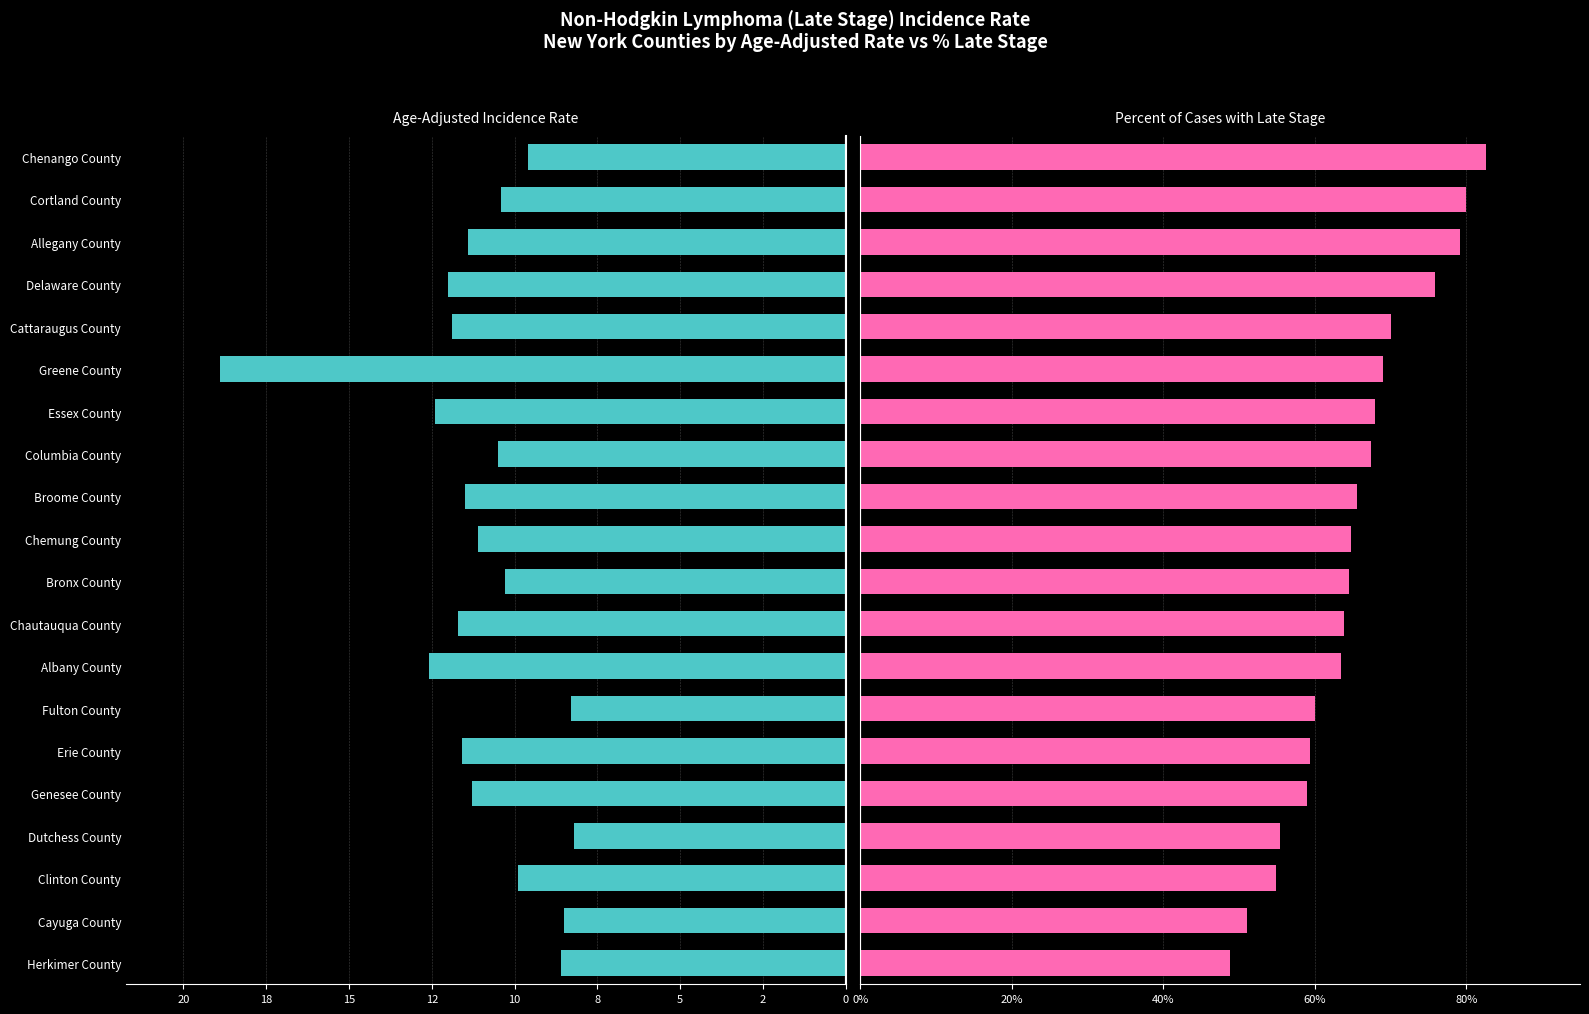

Is the value of Percent of Cases with Late Stage at Fulton County greater than the value of Age-Adjusted Incidence Rate at Fulton County?

Yes